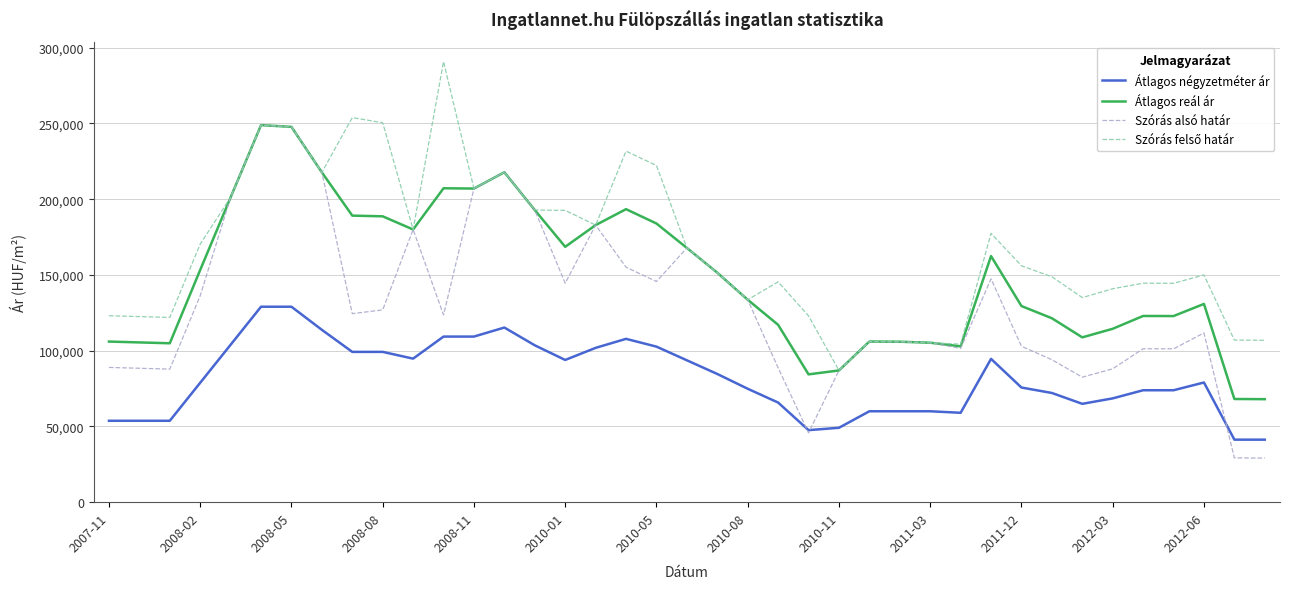

True or false: Átlagos reál ár and Átlagos négyzetméter ár cross at least once.

False